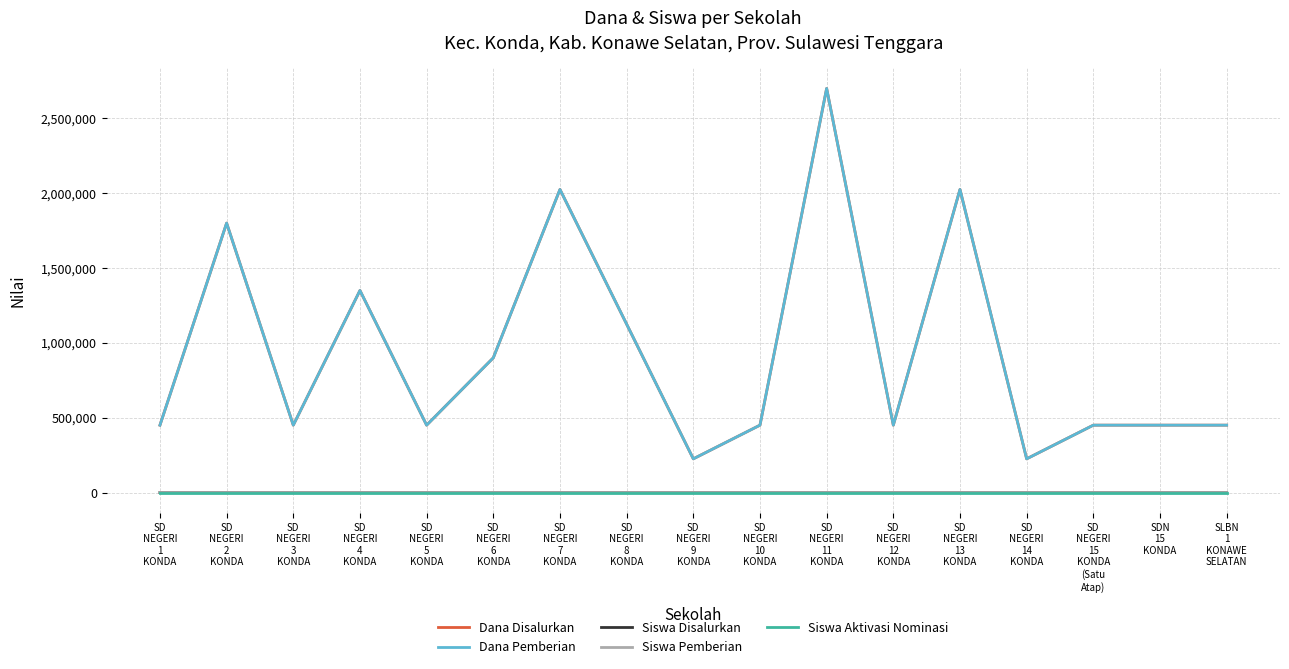

True or false: Siswa Aktivasi Nominasi has more than 2 points higher than both neighbors.

False